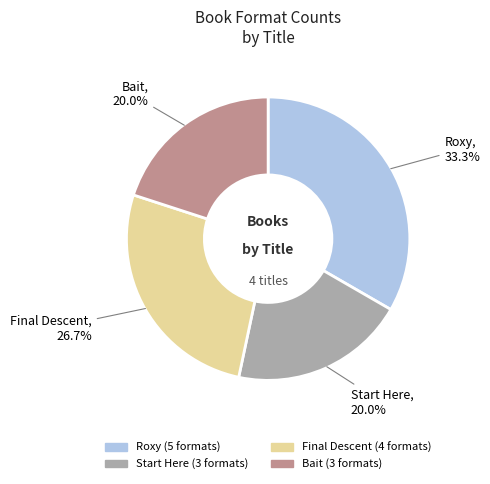

Is there any slice that represents more than half of the pie?

No